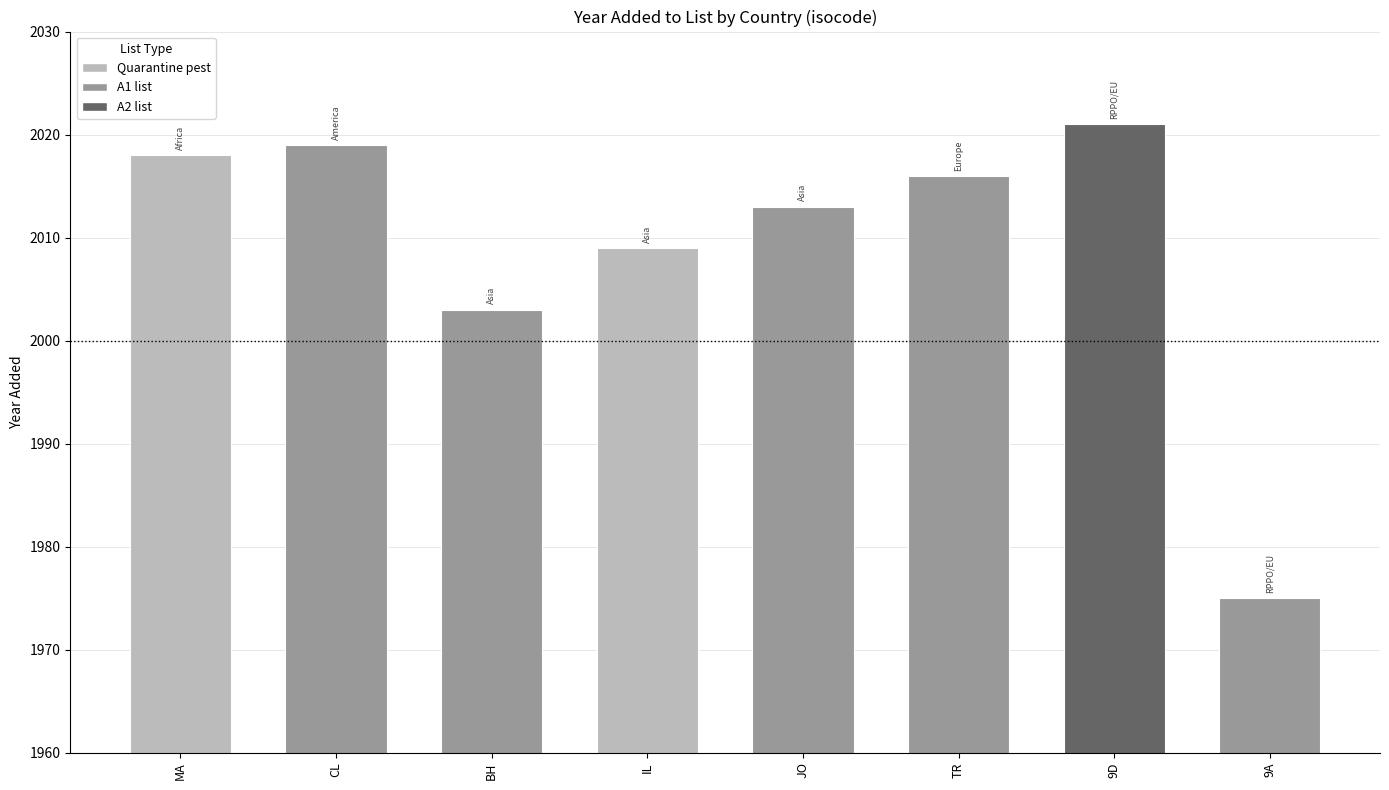

Rank the categories by value from lowest to highest.

9A, BH, IL, JO, TR, MA, CL, 9D